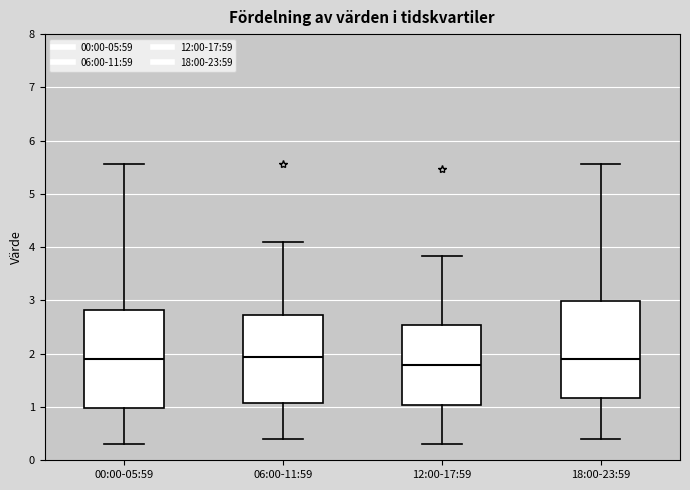

Reading left to right, read every box against the y-axis: the position of its median line, the range the box covers, and the ends of its whiskers. The values are not printed on the chart, so give them approximately, as read against the axis.

00:00-05:59: median 1.9, box 1.0 to 2.8, whiskers 0.3 to 5.6
06:00-11:59: median 1.9, box 1.1 to 2.7, whiskers 0.4 to 4.1
12:00-17:59: median 1.8, box 1.0 to 2.5, whiskers 0.3 to 3.8
18:00-23:59: median 1.9, box 1.2 to 3.0, whiskers 0.4 to 5.6